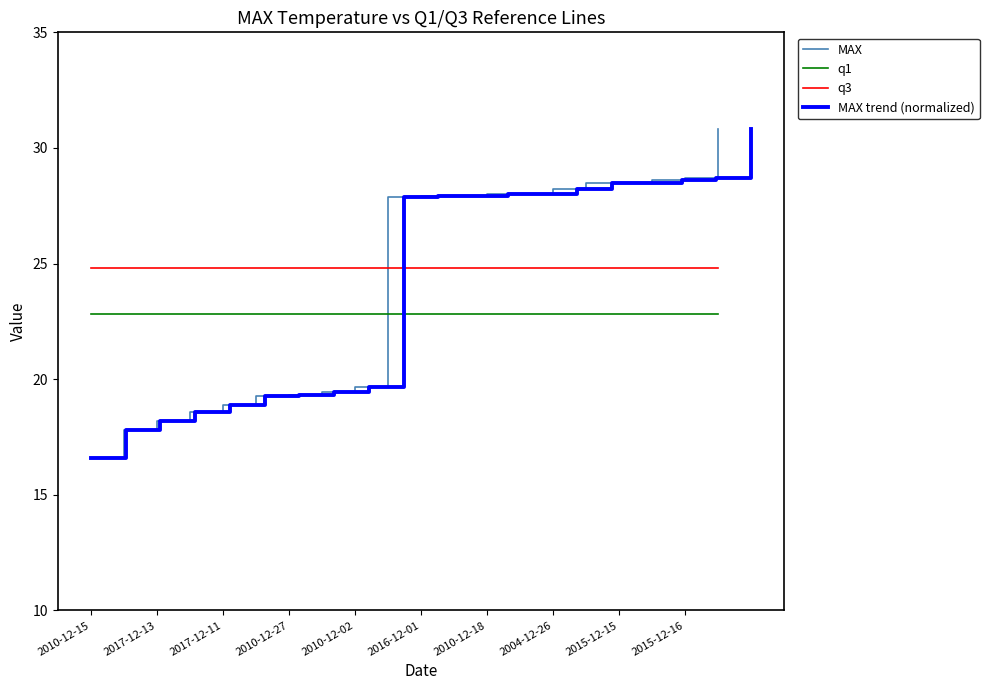

Which series has the largest range (max minus min)?

MAX